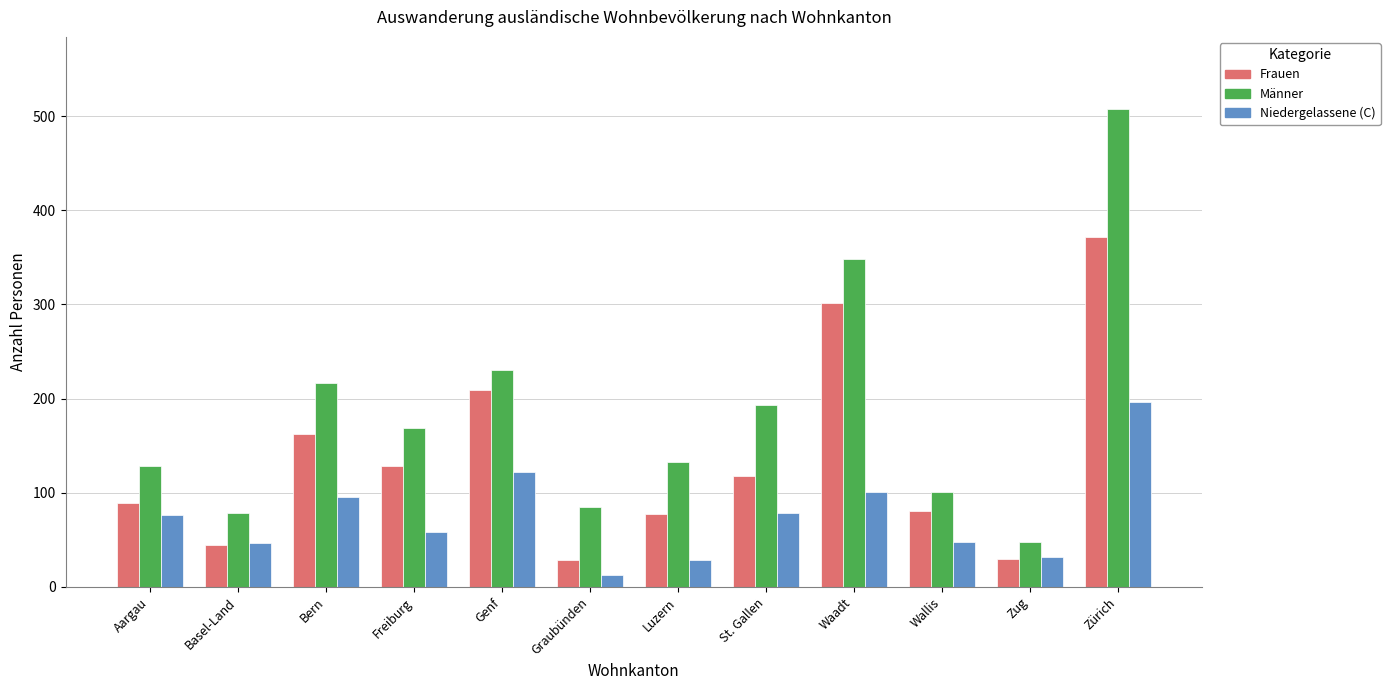

What value does the Frauen series have at Wallis, to the nearest 5?

80